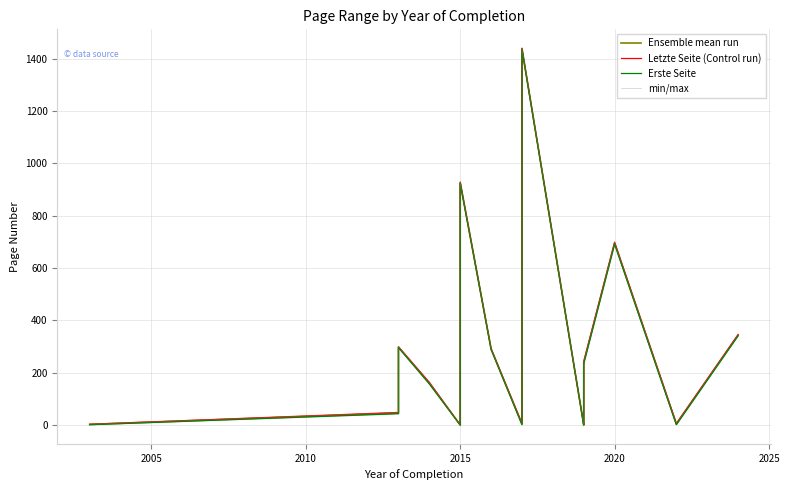

True or false: min/max has a value of 511.6 at 8.

False